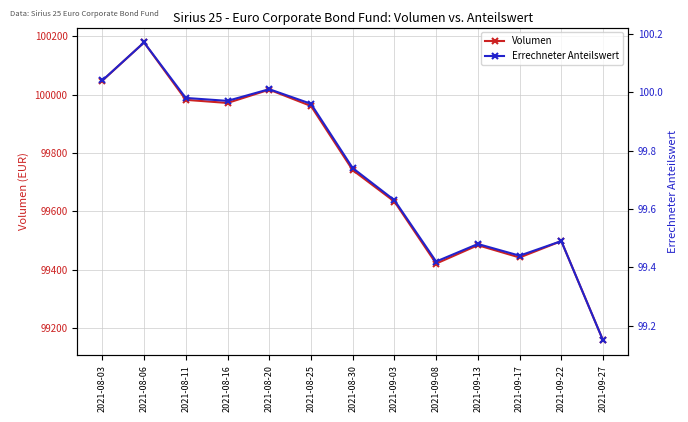

What is the greatest value displayed?

100178.8